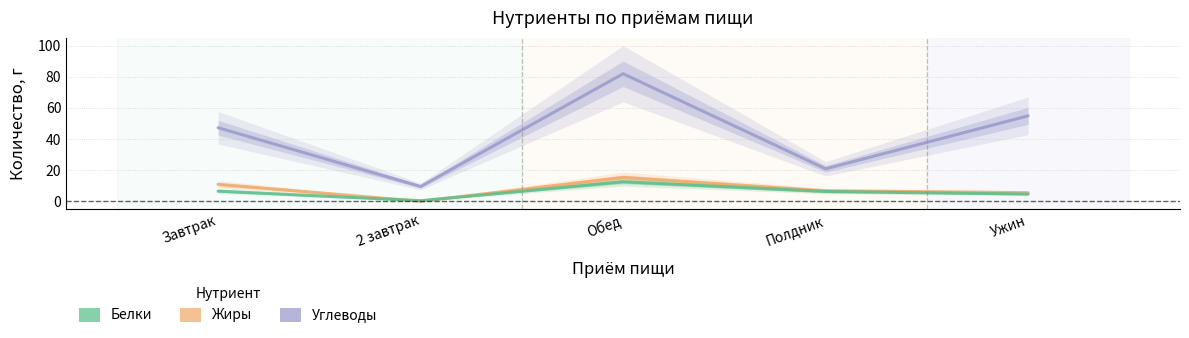

At which category does Жиры reach its first local peak?

Обед